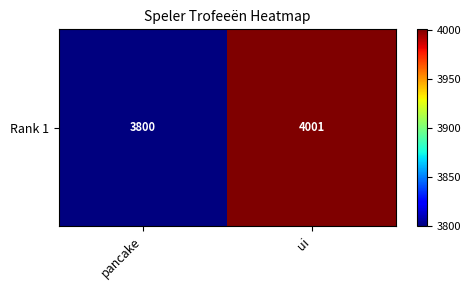

Rank the categories by value from highest to lowest.

ui, pancake